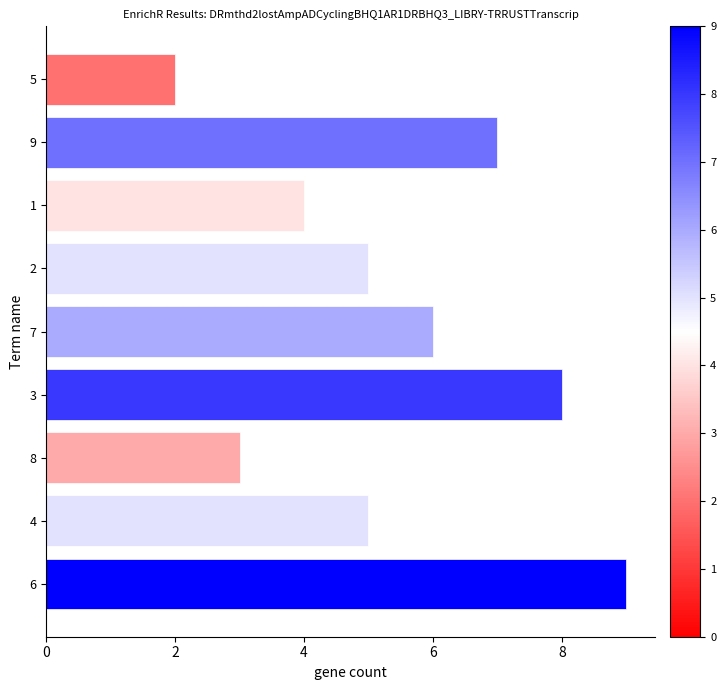

Reading top to bottom, extract all data points from this chart.

5=2	9=7	1=4	2=5	7=6	3=8	8=3	4=5	6=9